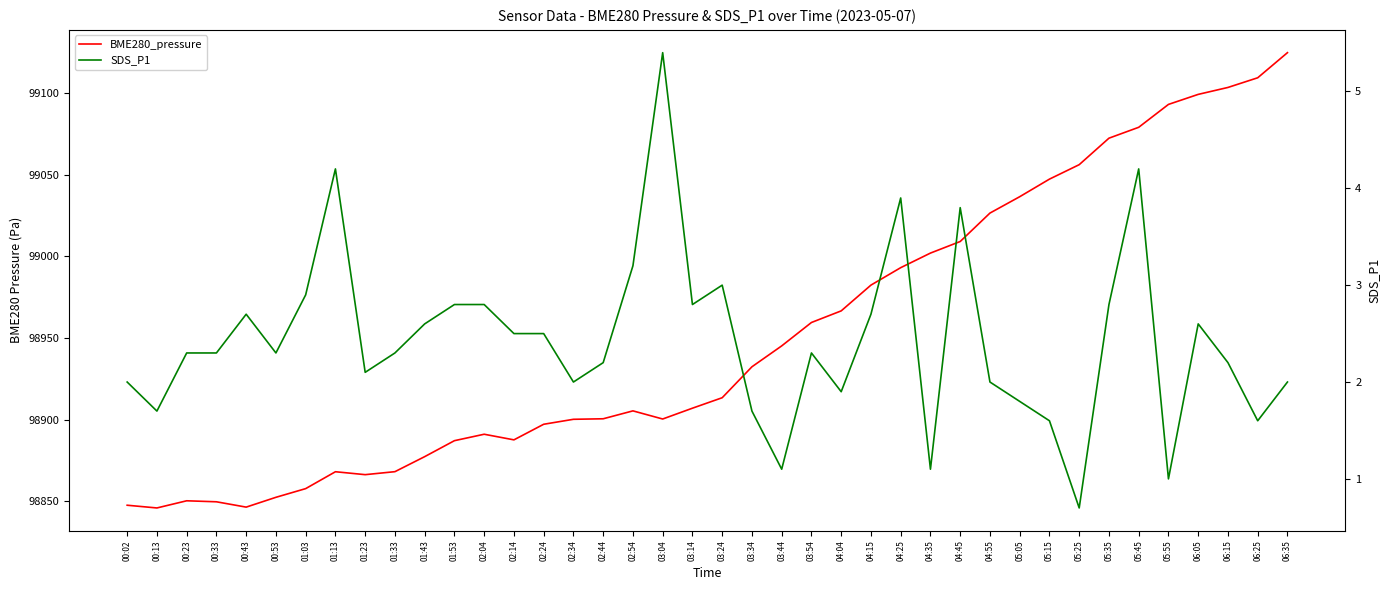

Reading left to right, transcribe all the data shown in this chart.

BME280_pressure: 98847.6	98845.9	98850.3	98849.7	98846.4	98852.4	98857.8	98868.1	98866.3	98868.1	98877.3	98887.1	98891.1	98887.6	98897.2	98900.2	98900.5	98905.4	98900.4	98907.0	98913.4	98932.4	98945.1	98959.5	98966.6	98982.4	98993.1	99002.0	99009.1	99026.5	99036.5	99047.3	99056.1	99072.3	99079.0	99093.0	99099.2	99103.4	99109.3	99124.7
SDS_P1: 2.0	1.7	2.3	2.3	2.7	2.3	2.9	4.2	2.1	2.3	2.6	2.8	2.8	2.5	2.5	2.0	2.2	3.2	5.4	2.8	3.0	1.7	1.1	2.3	1.9	2.7	3.9	1.1	3.8	2.0	1.8	1.6	0.7	2.8	4.2	1.0	2.6	2.2	1.6	2.0